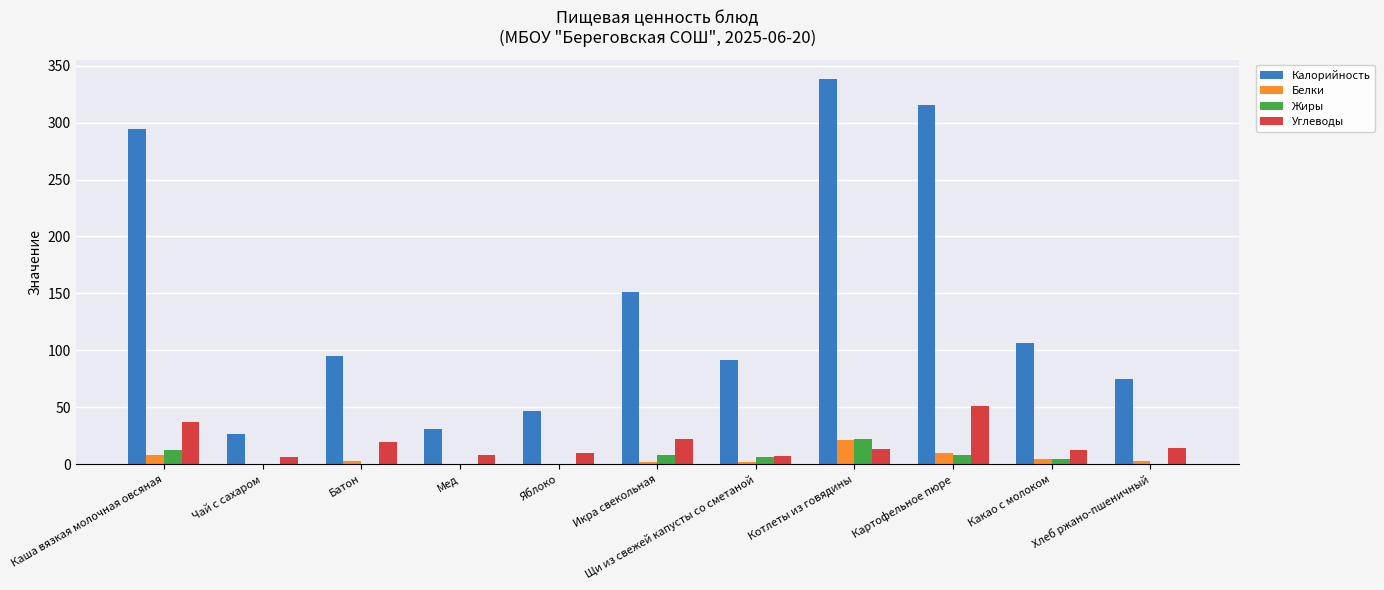

What is the spread (max minus min) of values at Яблоко?

46.6